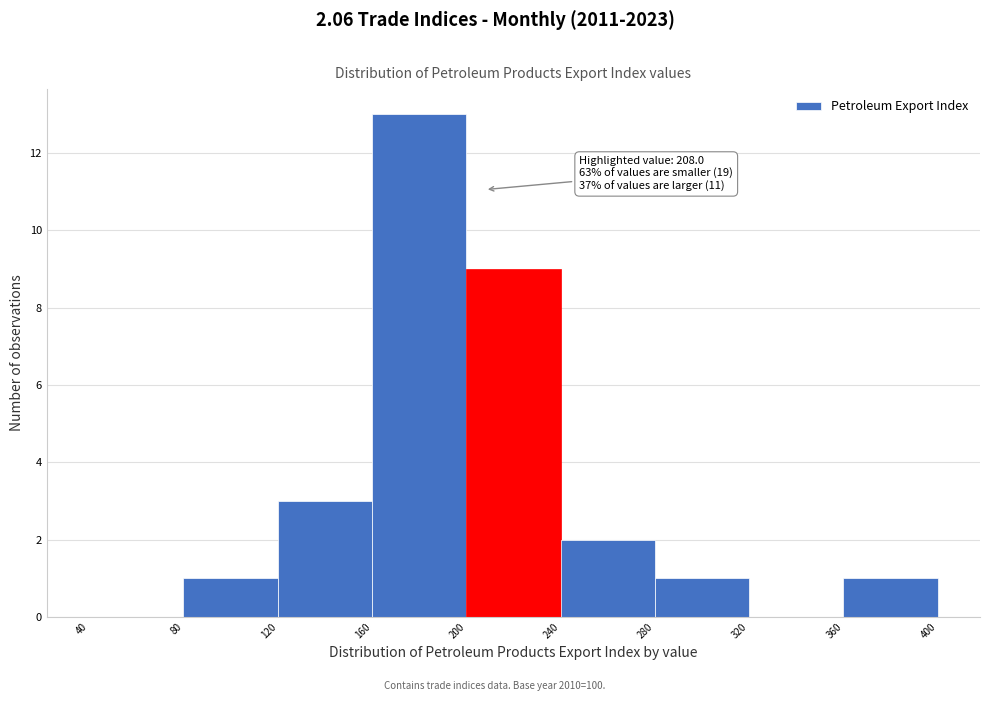

Over which range of the x-axis is the bar tallest?

160 to 200